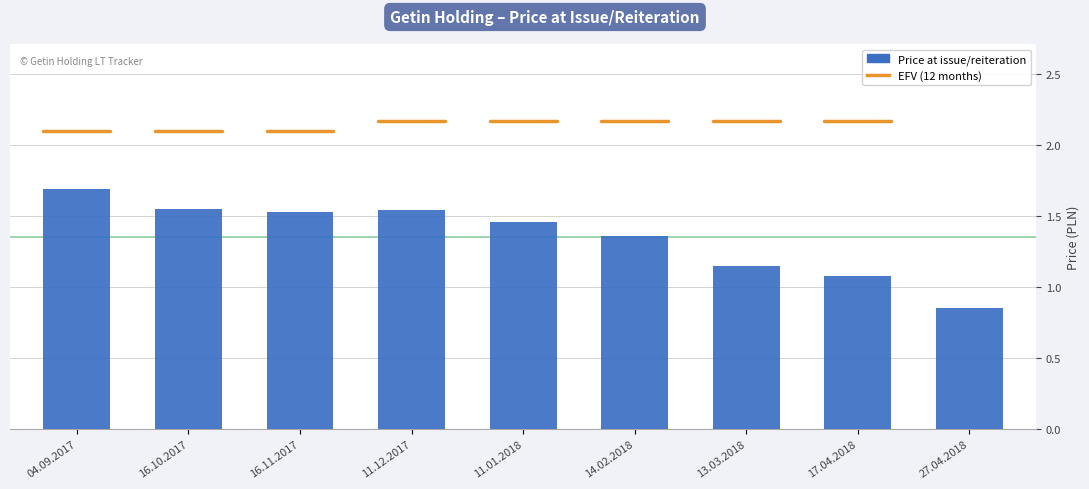

At which category does the chart reach its peak across all series?

04.09.2017